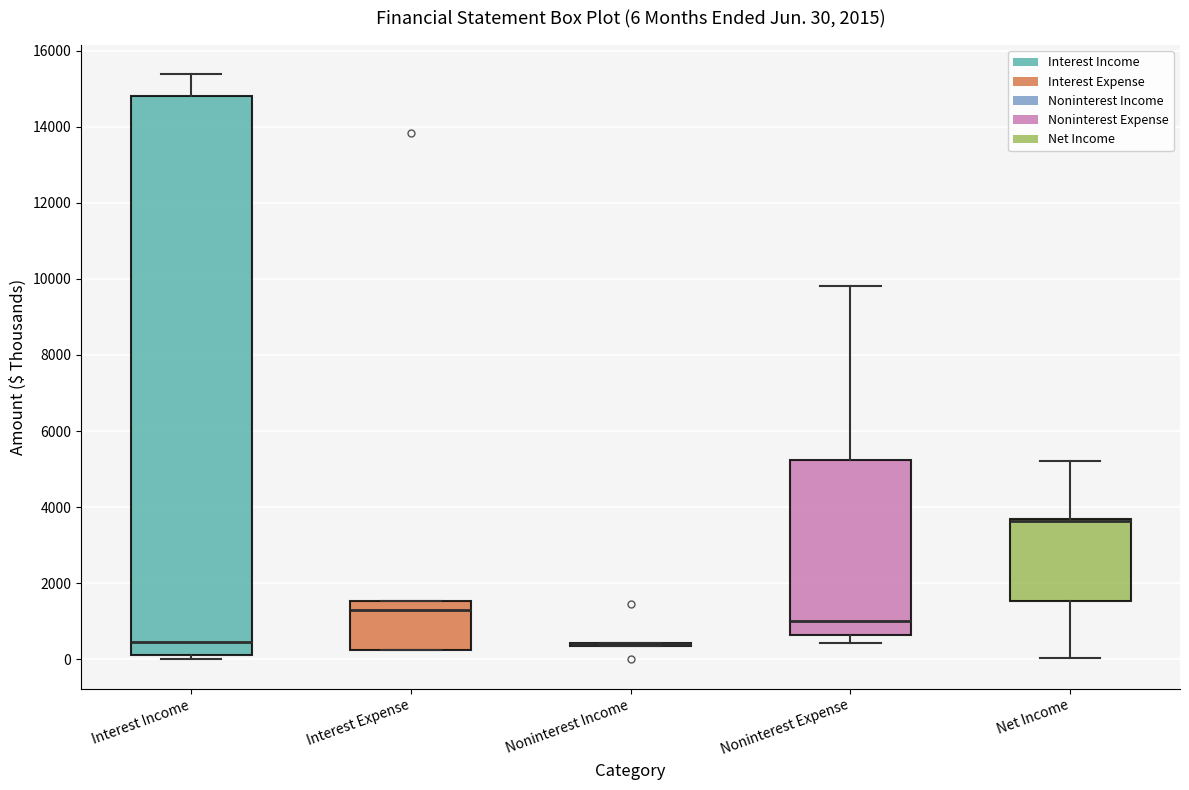

Which box is the tallest, from its lower edge to its upper edge?

Interest Income